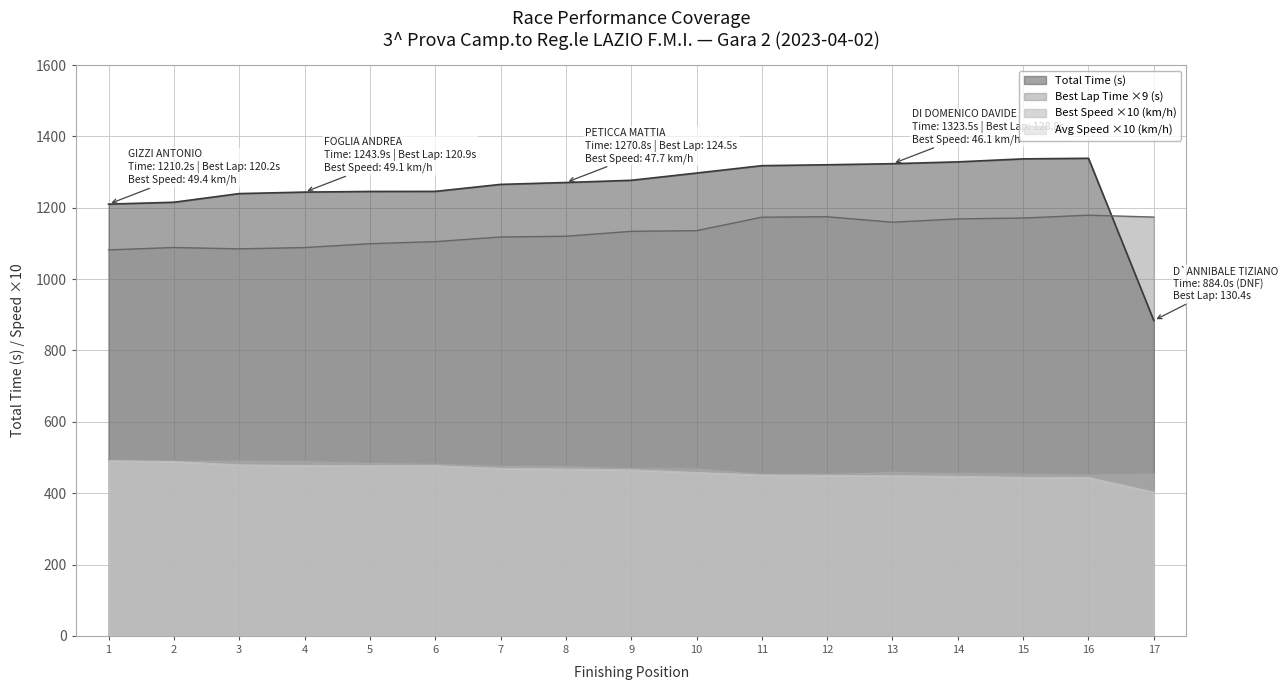

How many values in the Total Time (s) series exceed 1270?

9